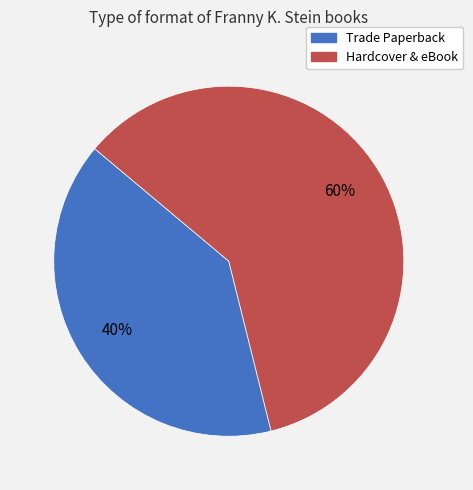

Does any single category account for the majority?

Yes